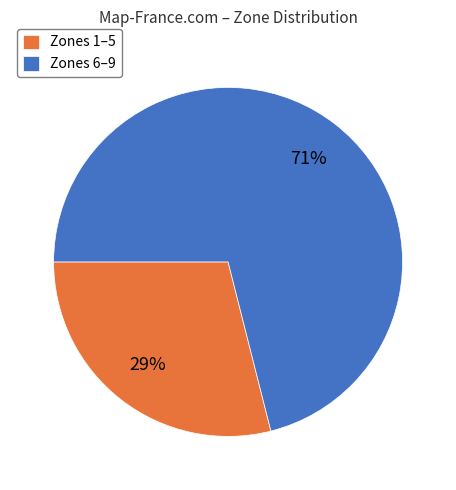

What percentage is the Zones 1–5 slice, to the nearest percent?

29%